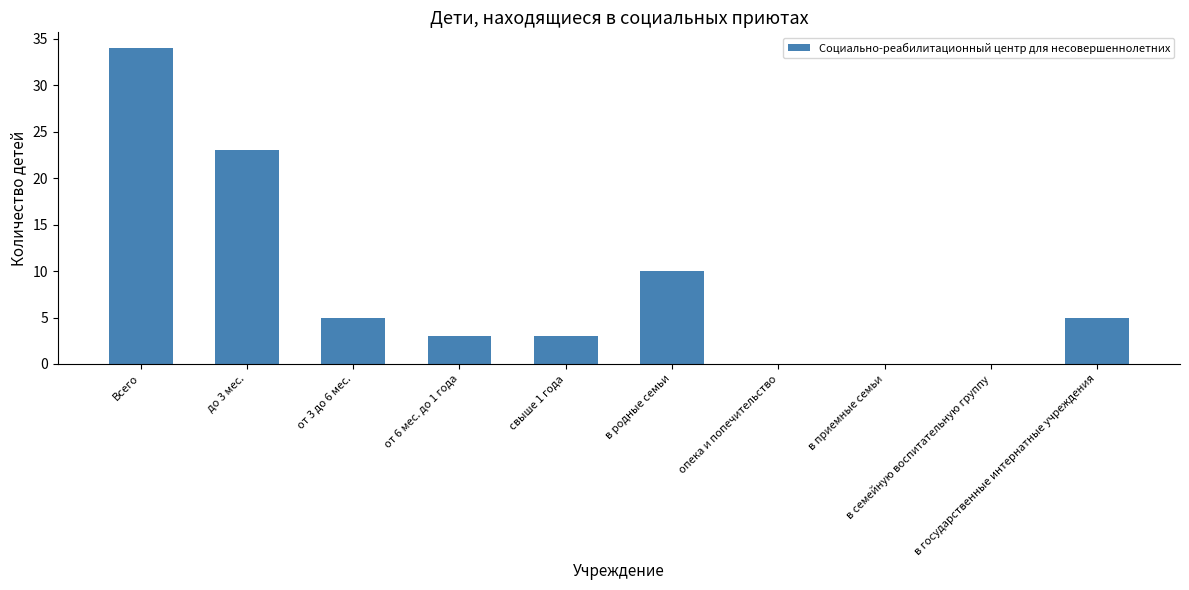

Reading left to right, what are all the values shown in this chart?

34	23	5	3	3	10	0	0	0	5